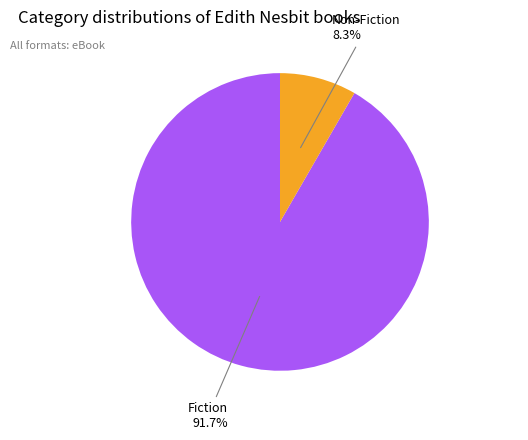

Is there any slice that represents more than half of the pie?

Yes